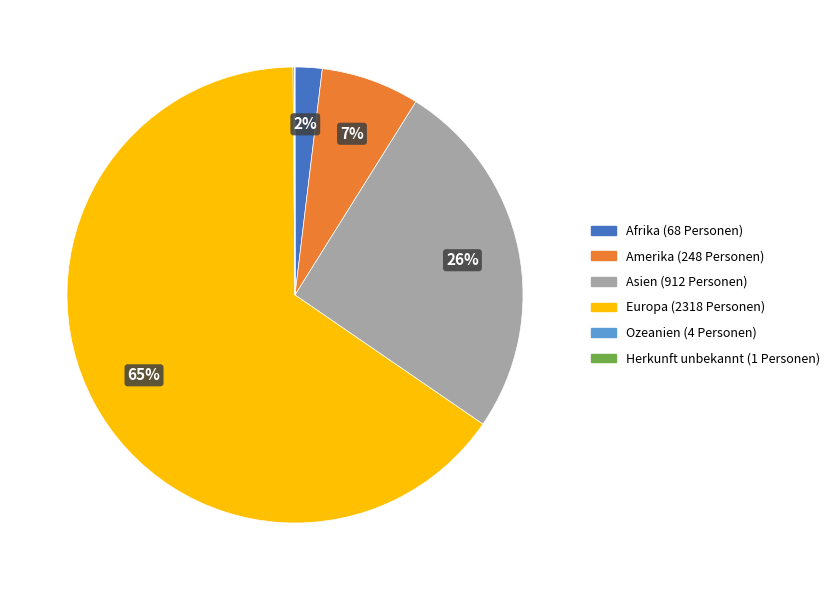

To the nearest percent, what portion does Amerika represent?

7%